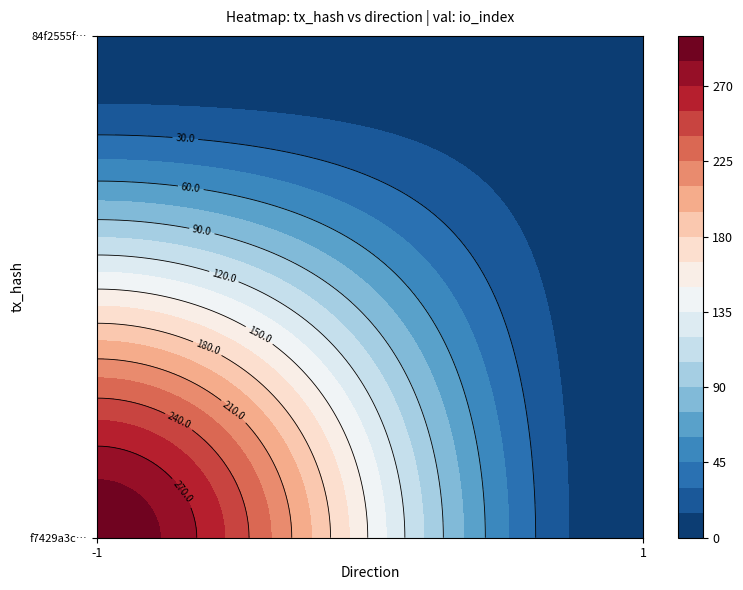

Reading left to right, what are all the values shown in this chart?

f7429a3c4de67a704cd9687142ef200c5d160d6: -1	296
84f2555f94d365d0b21a06cac5c8ebf676c2ce3: 1	4